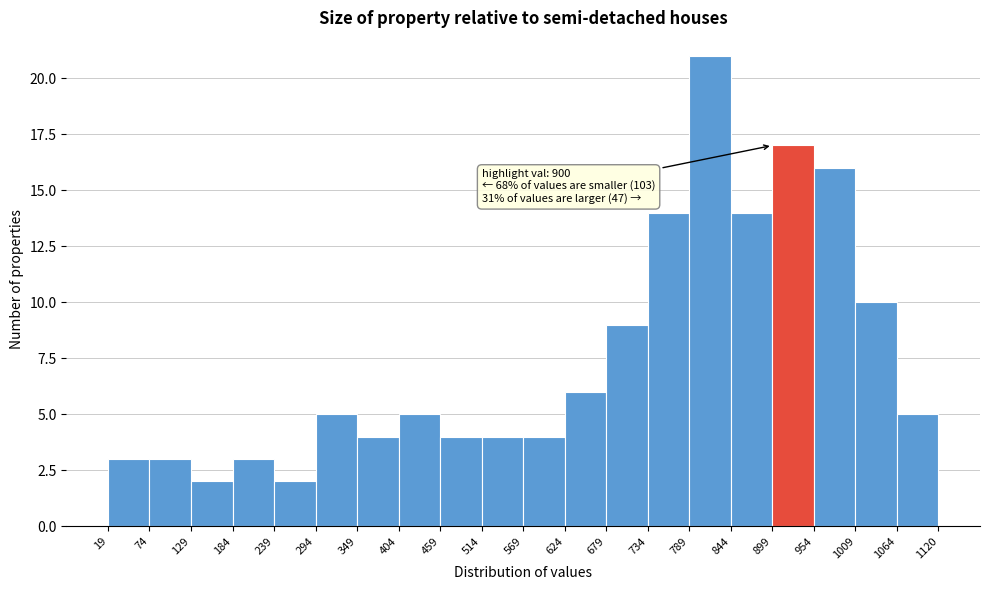

Which range on the x-axis has the tallest bar?

789 to 844